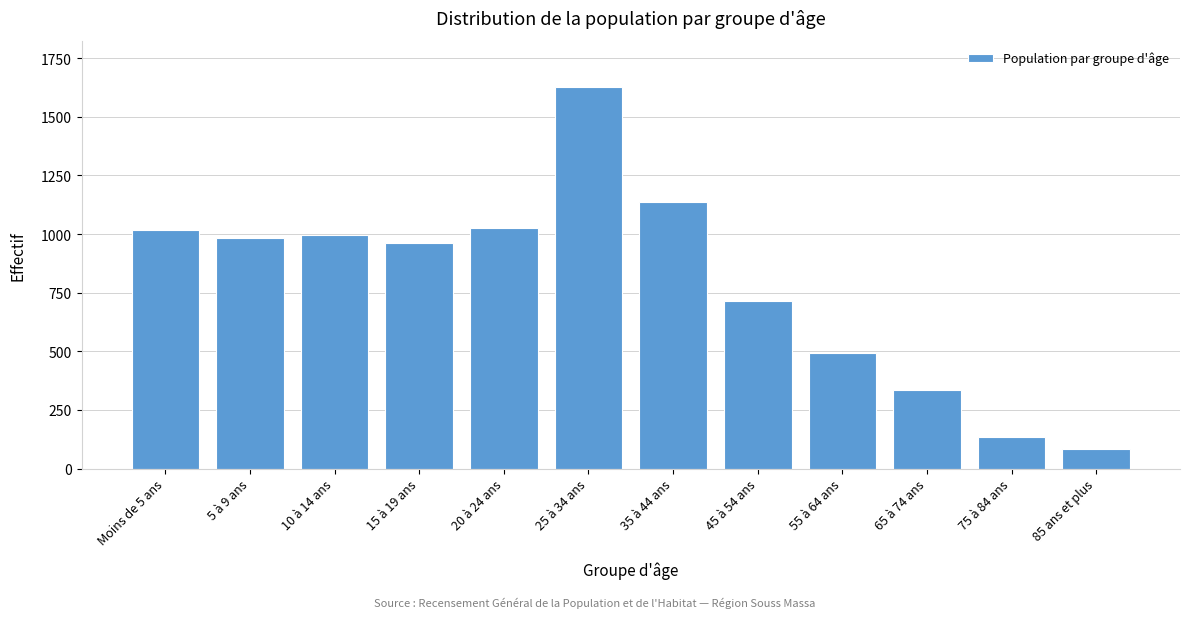

Between 85 ans et plus and 5 à 9 ans, which is larger?

5 à 9 ans